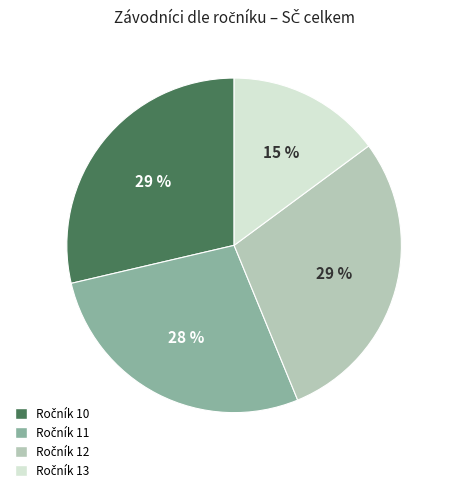

Is there a majority slice in this chart?

No